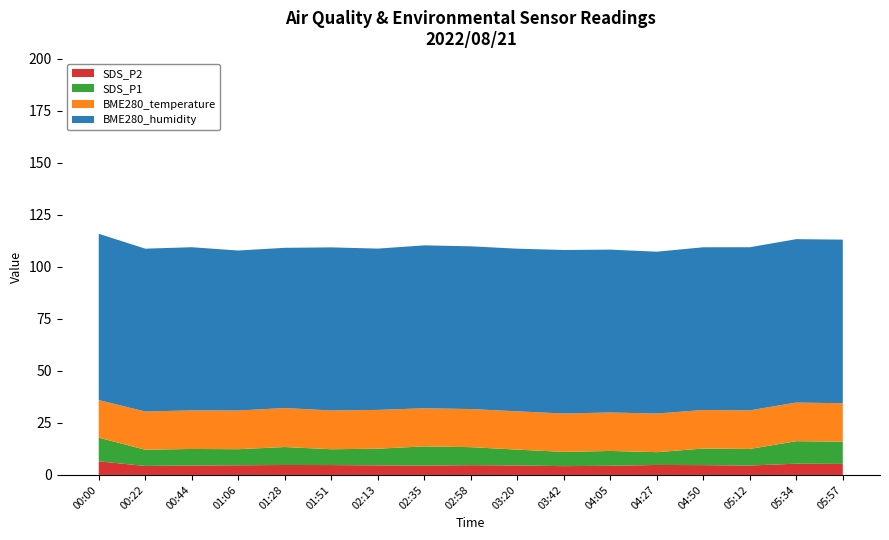

What are all the series names shown in the legend?

SDS_P2, SDS_P1, BME280_temperature, BME280_humidity